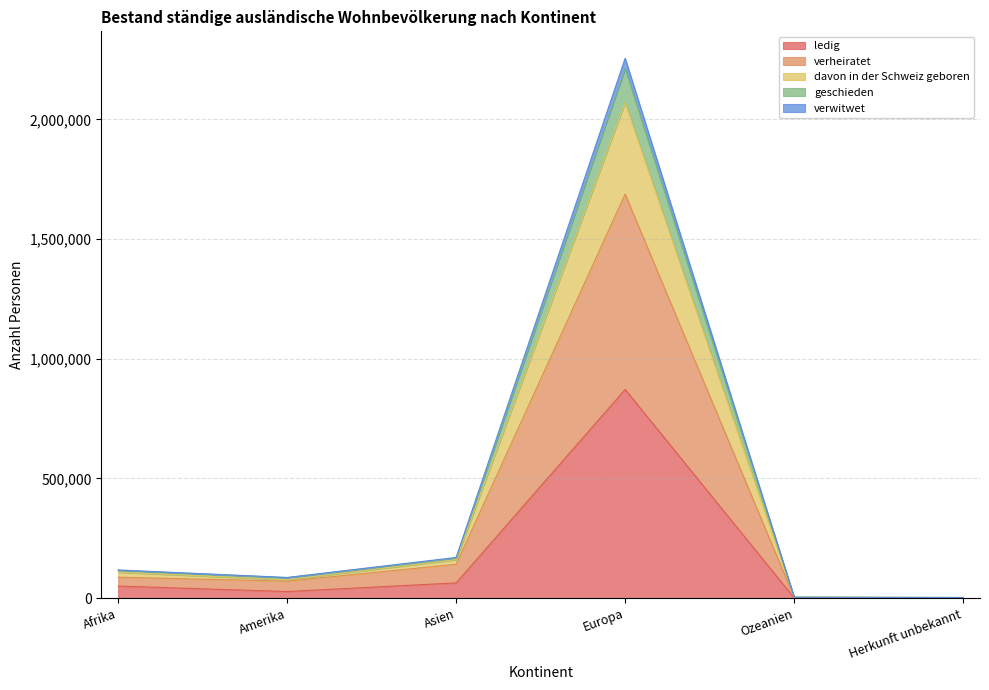

What position from the left is Ozeanien?

5